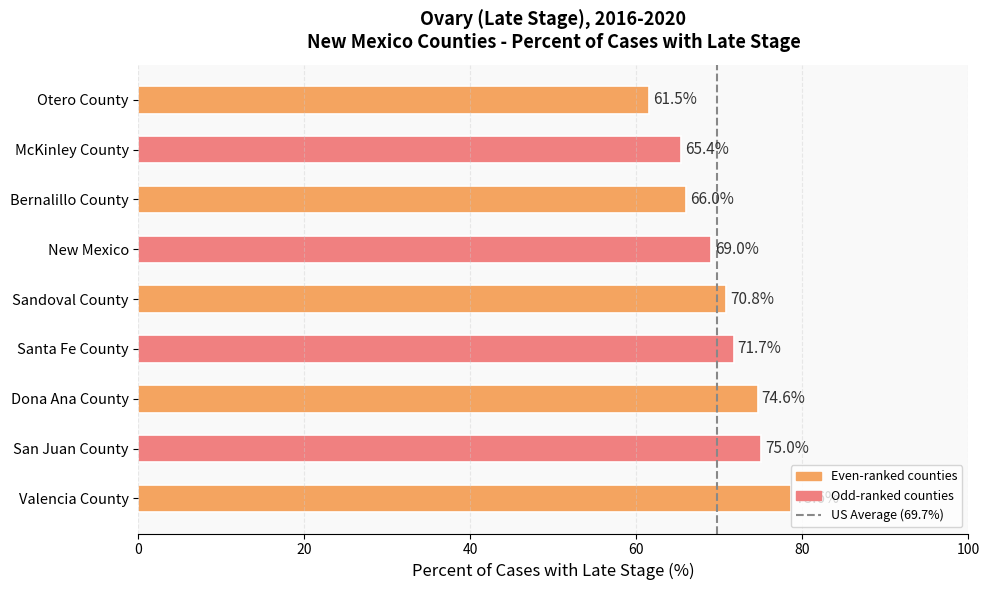

List the labels in order of value, largest first.

Valencia County, San Juan County, Dona Ana County, Santa Fe County, Sandoval County, New Mexico, Bernalillo County, McKinley County, Otero County